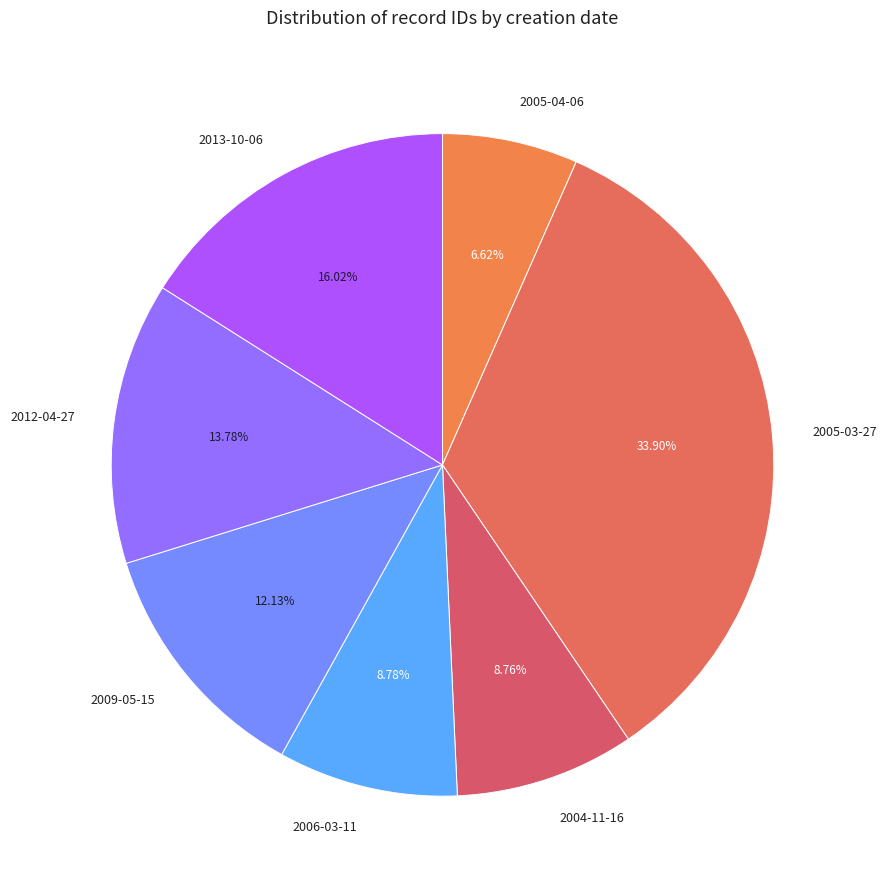

Is the sum of 2005-04-06 and 2005-03-27 greater than half?

No